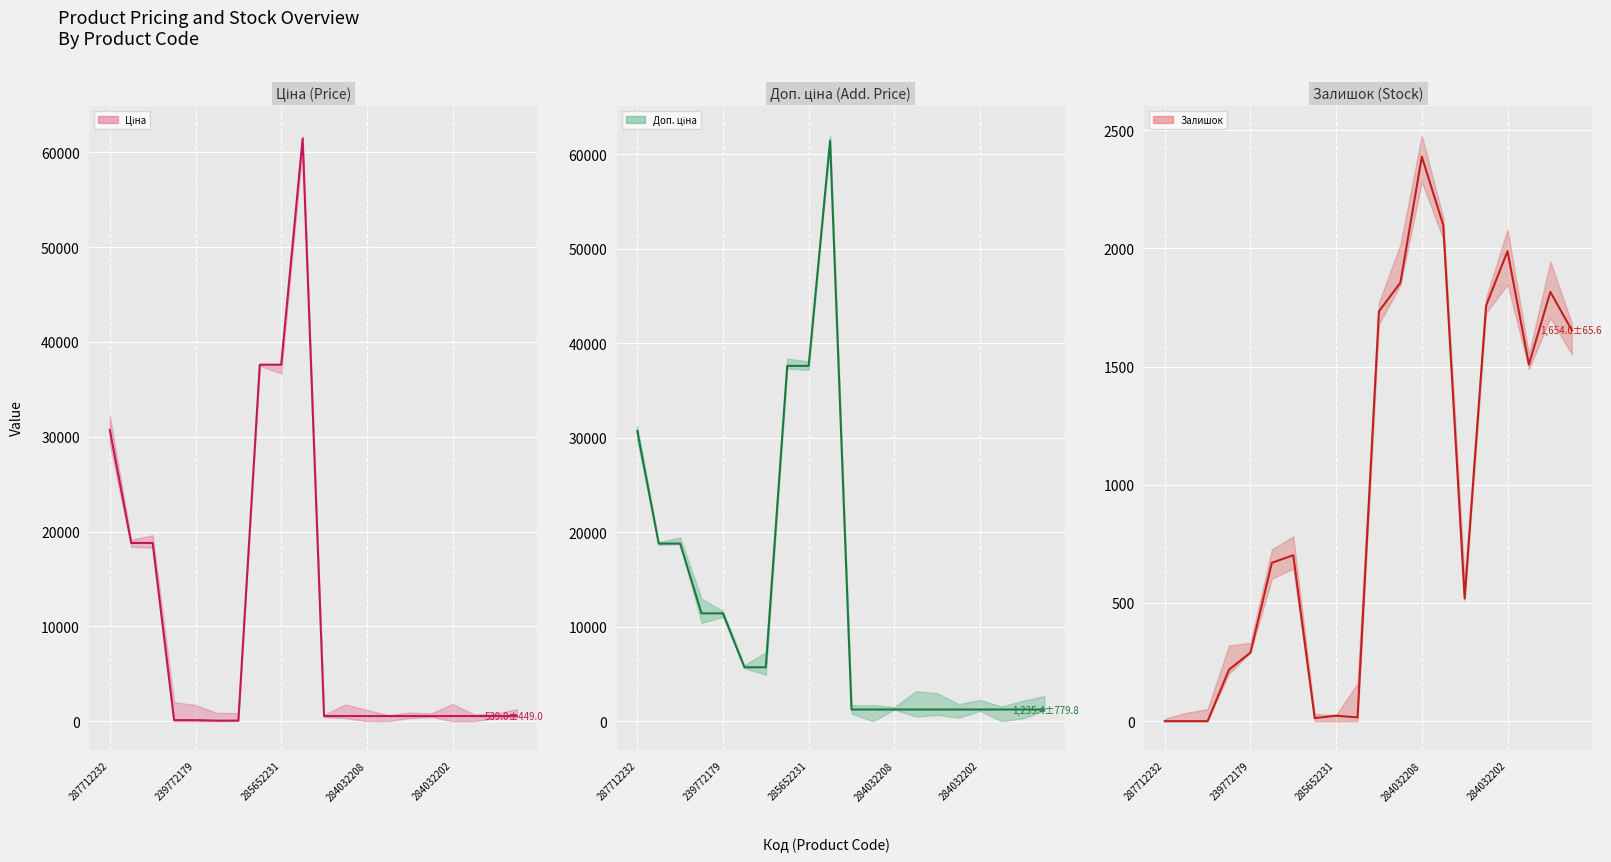

In Залишок, how many points are lower than both neighbors (excluding endpoints)?

4